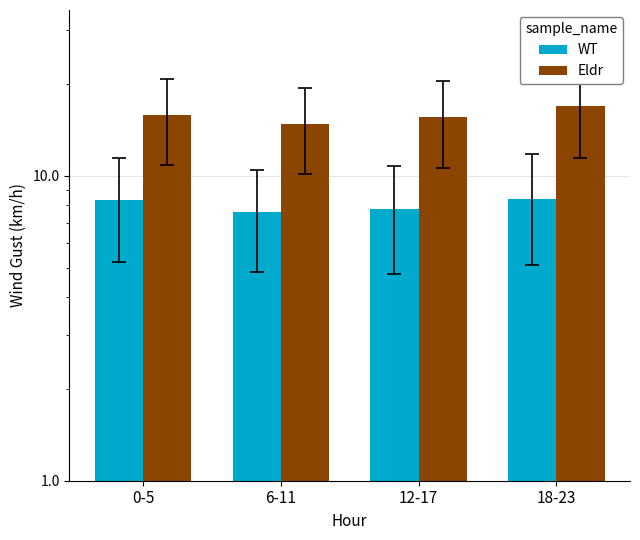

Does the chart contain stacked bars?

No